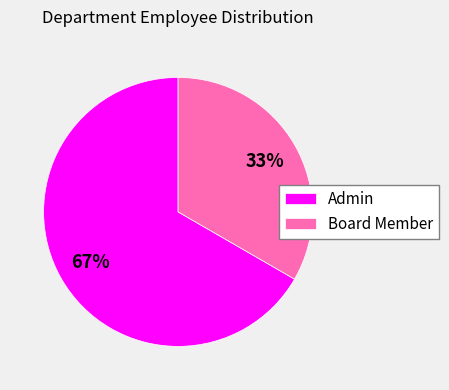

Which has a higher value, Board Member or Admin?

Admin